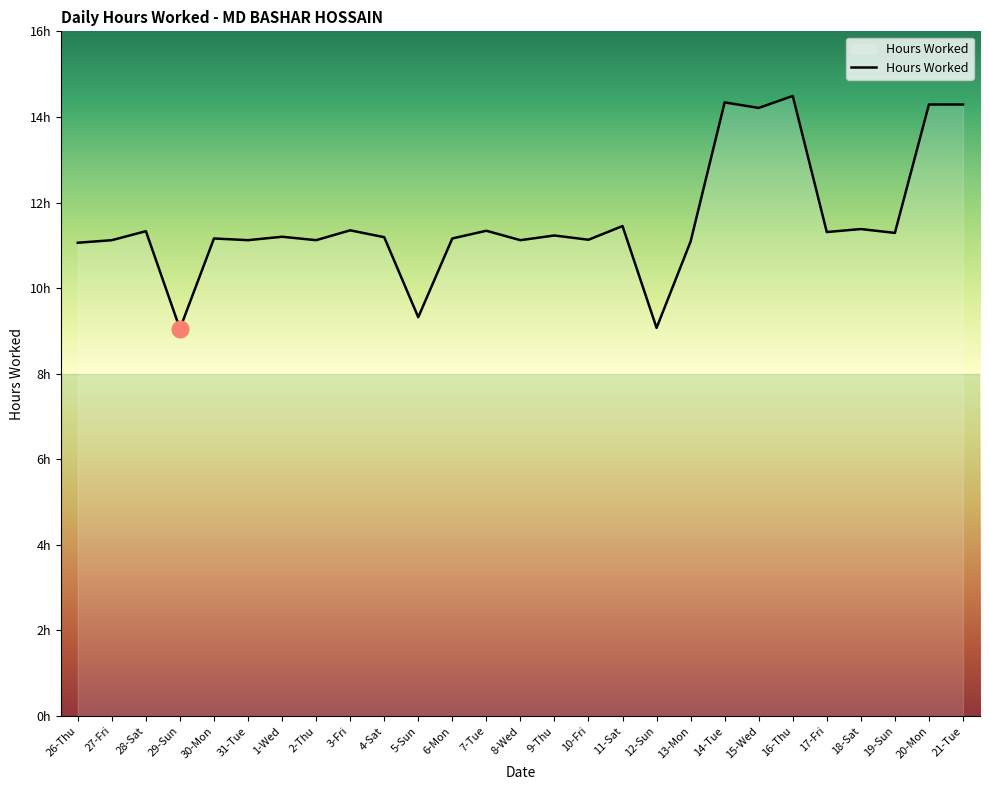

Is this an area chart (filled region under the line)?

Yes